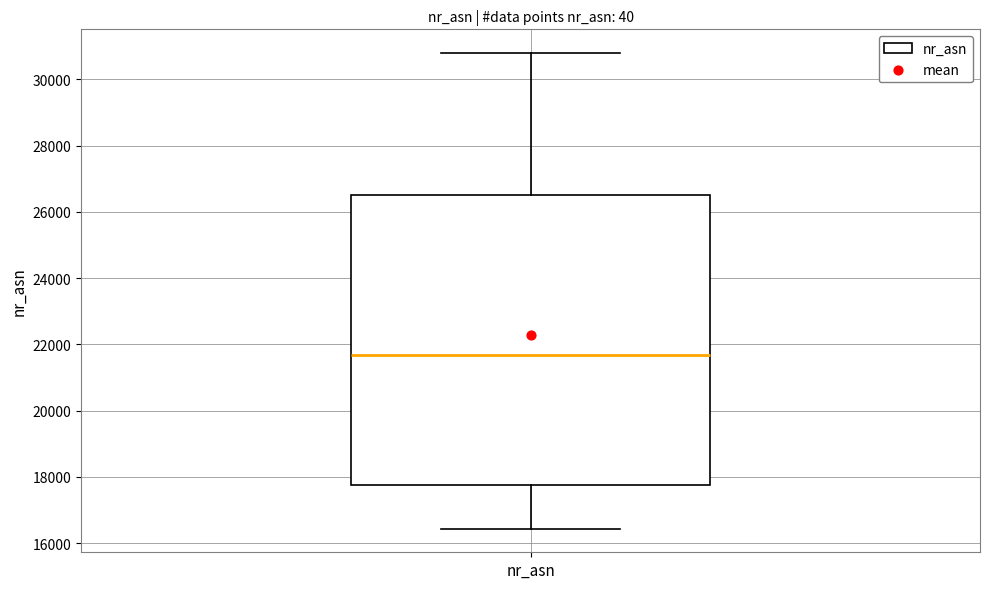

Where does the lower whisker of the box for nr_asn end on the y-axis? The values are not printed on the chart, so give them approximately, as read against the axis.

16400